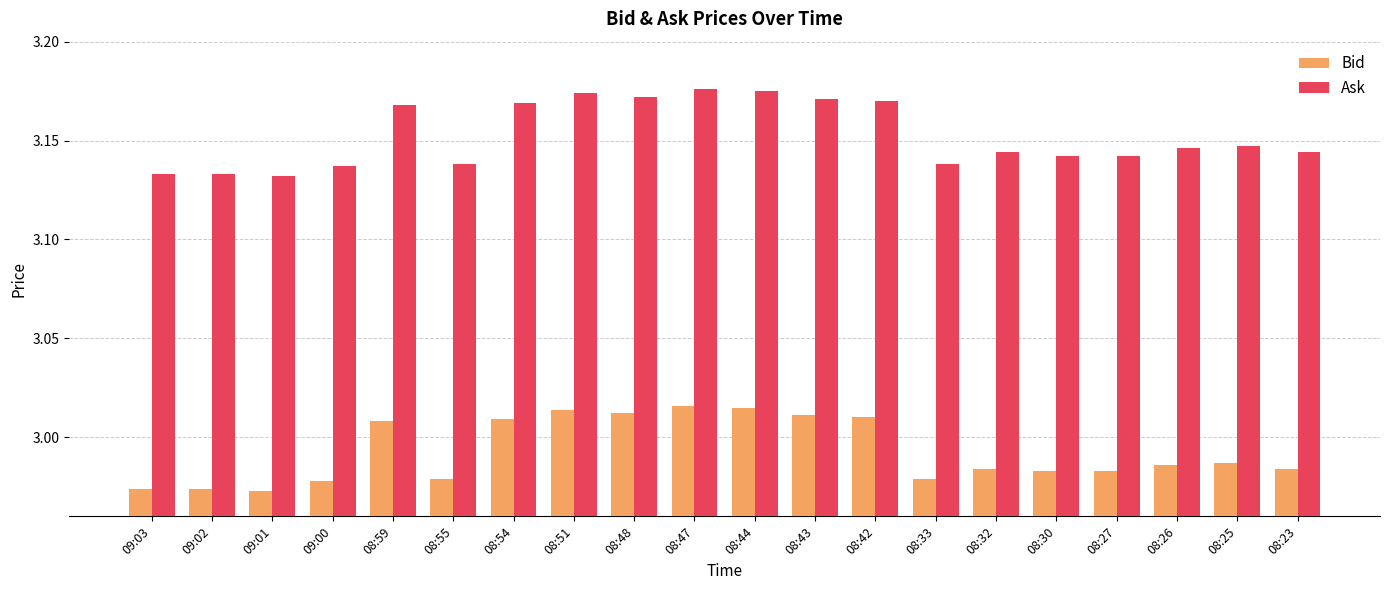

The Ask series shows 4.6 at 09:01. True or false?

False